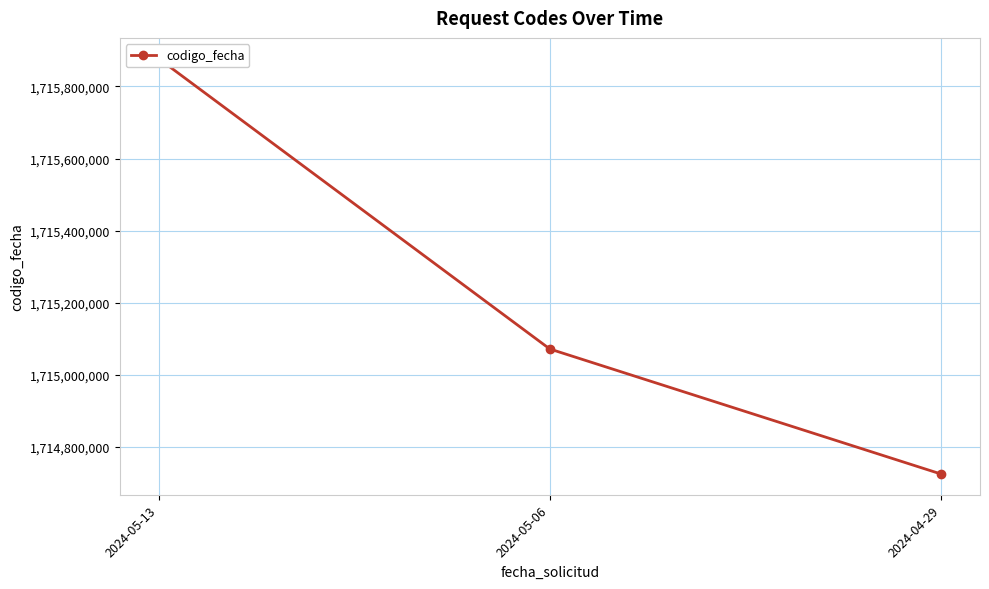

What is the minimum value shown in the chart?

1714724534